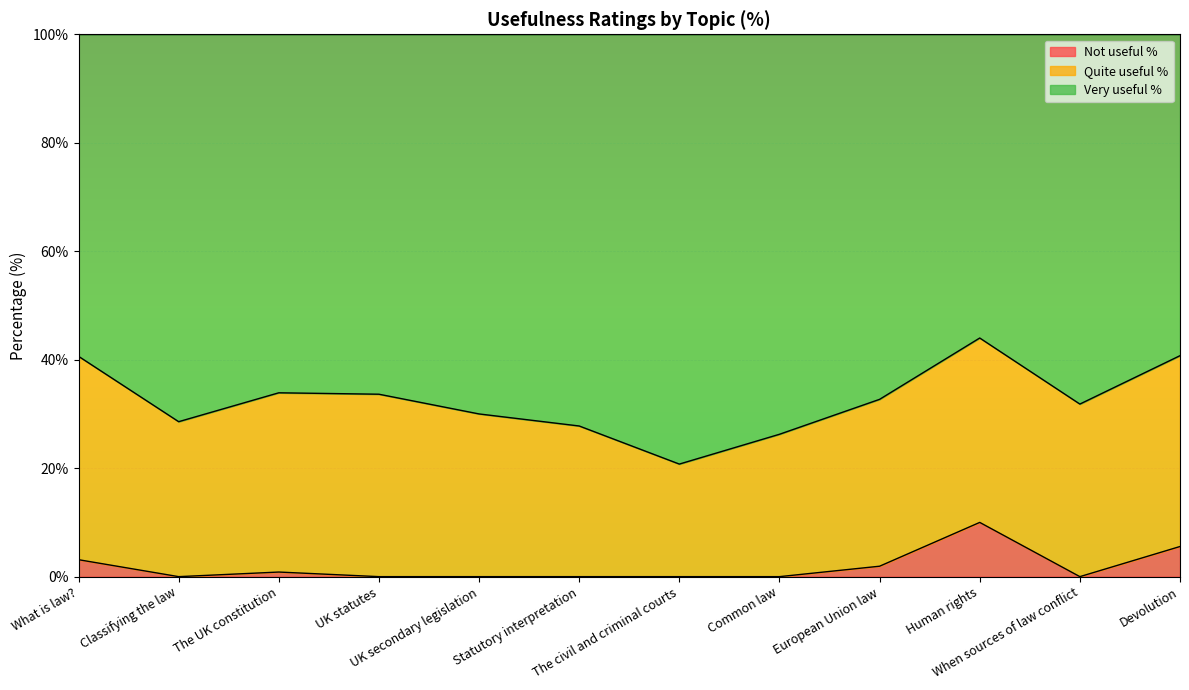

Between Human rights and UK secondary legislation, which is larger?

Human rights